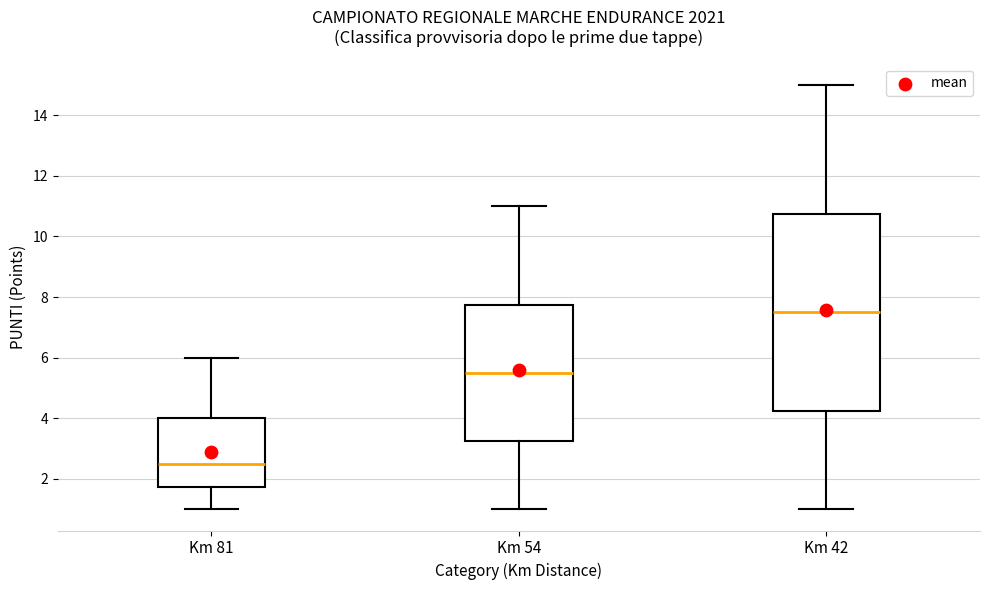

Which box is the tallest, from its lower edge to its upper edge?

Km 42